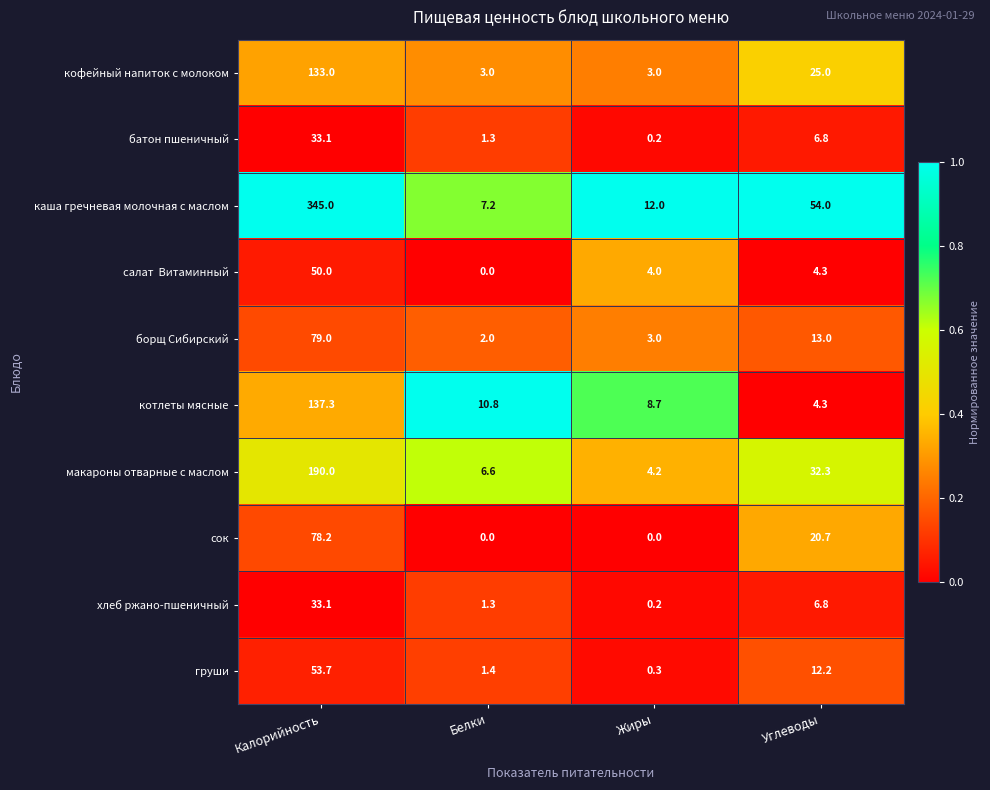

What is the sum of the груши values at Калорийность and Белки?

55.1